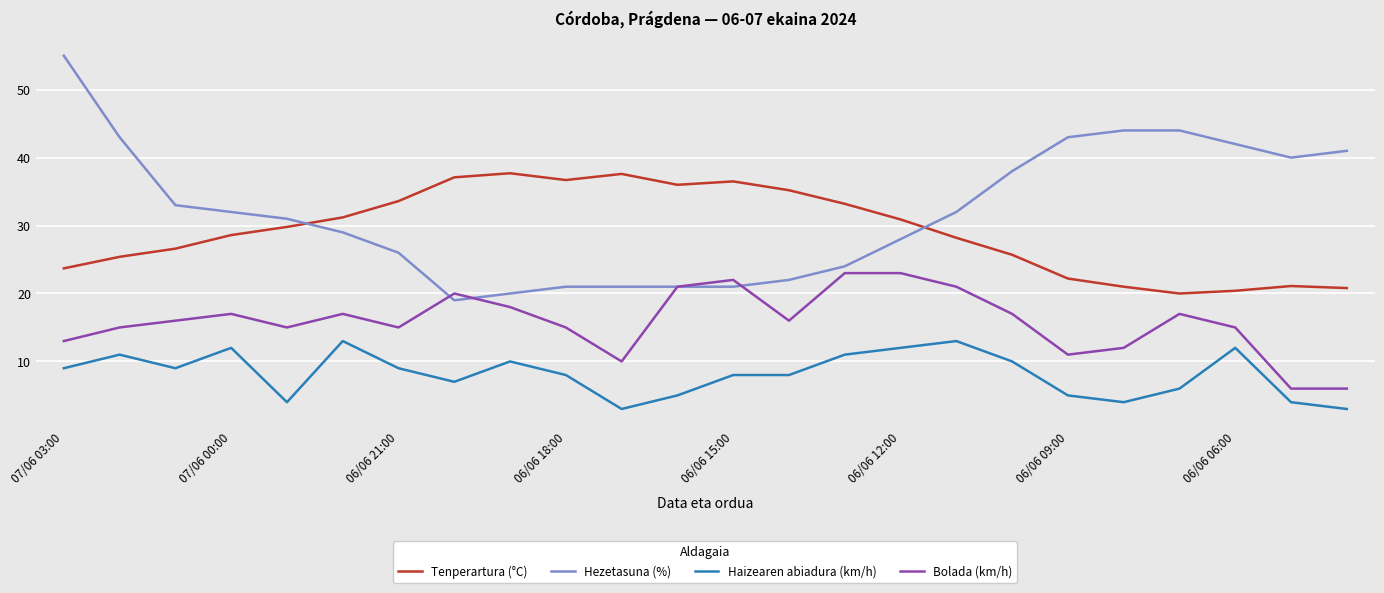

Rank the series by their maximum value, from lowest to highest.

Haizearen abiadura (km/h), Bolada (km/h), Tenperartura (°C), Hezetasuna (%)